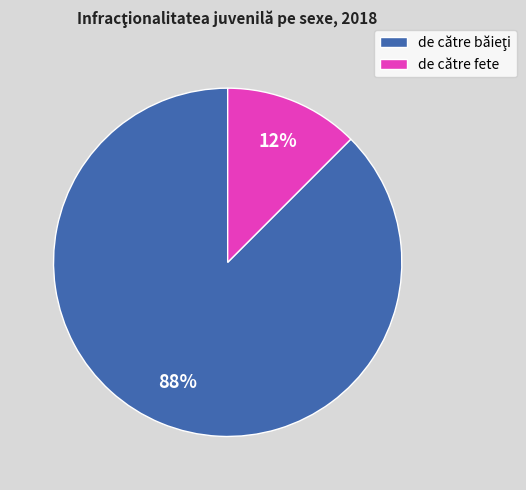

Is it true that de către fete is 4% of the pie?

False